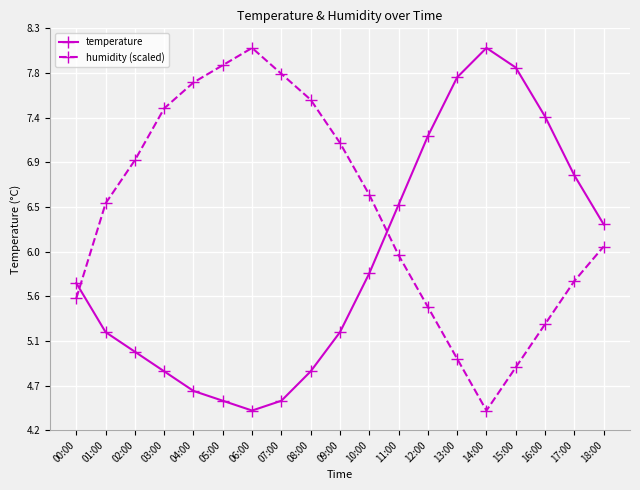

At how many categories does at least one series exceed 6?

18